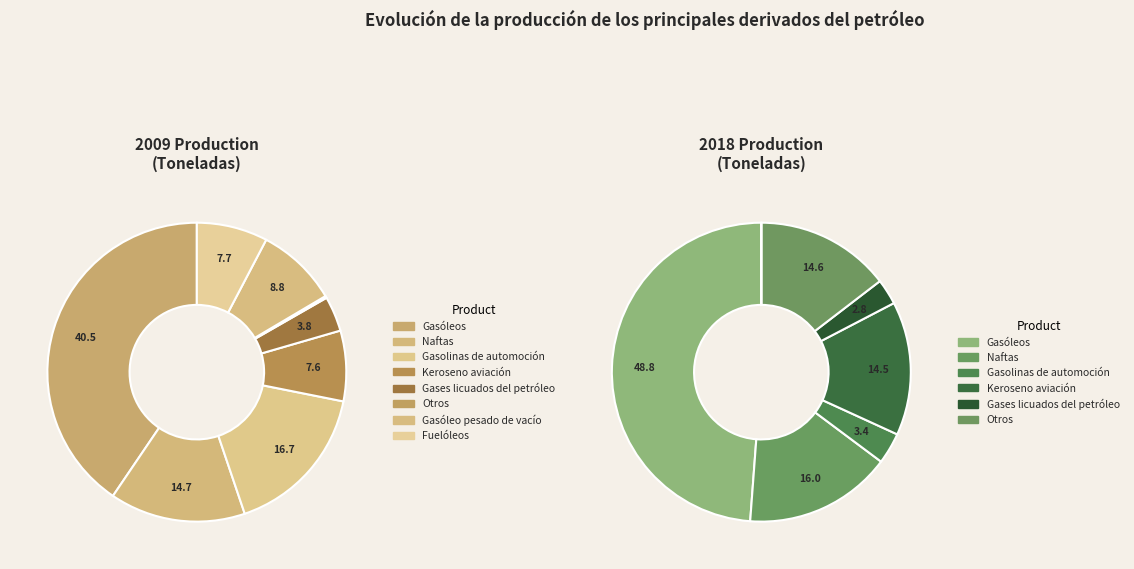

To the nearest percent, what portion does values_2009 represent?

41%